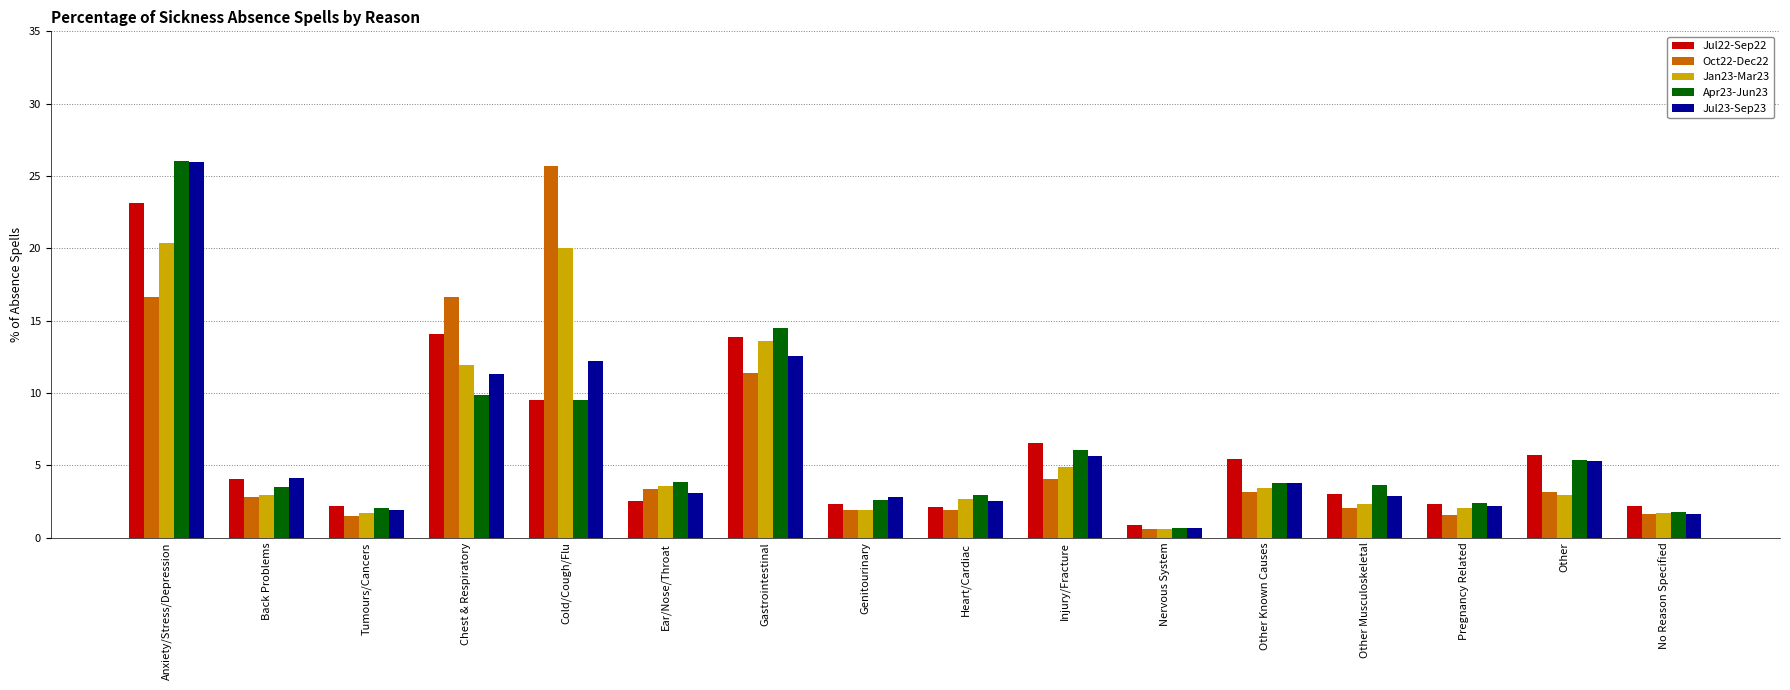

What is the label of the 7th bar from the right?

Injury/Fracture